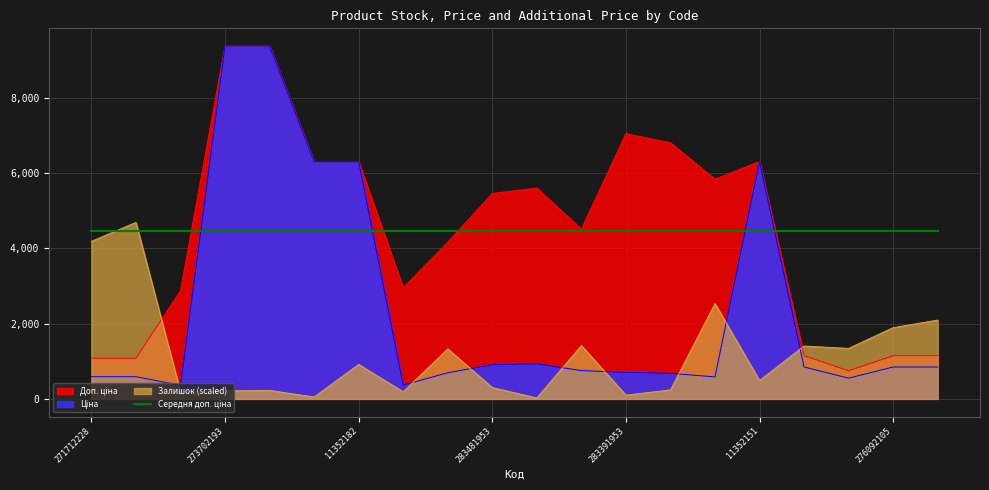

What is the greatest value displayed?

9384.0